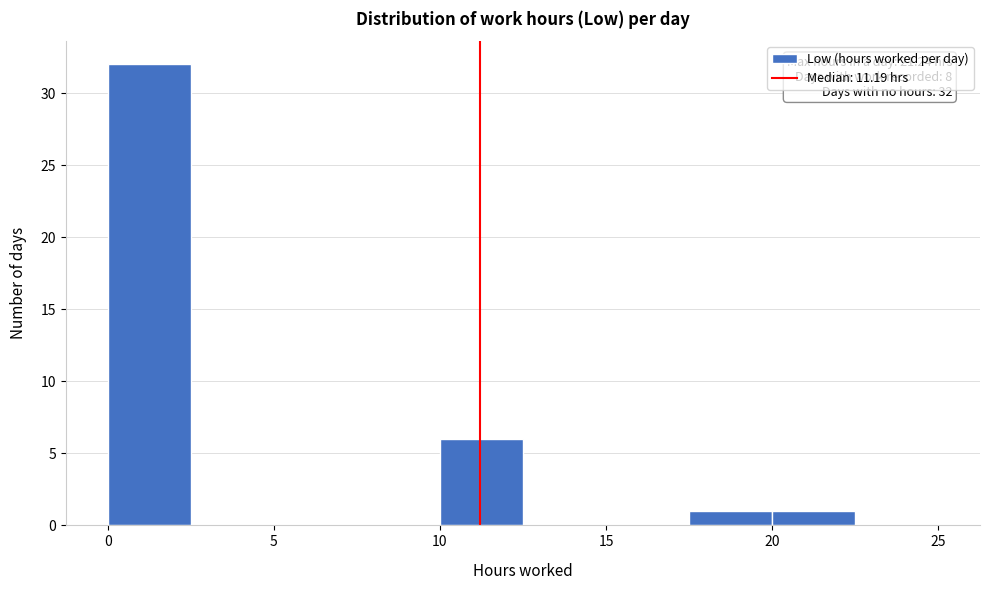

Over which range of the x-axis is the bar tallest?

0.0 to 2.5